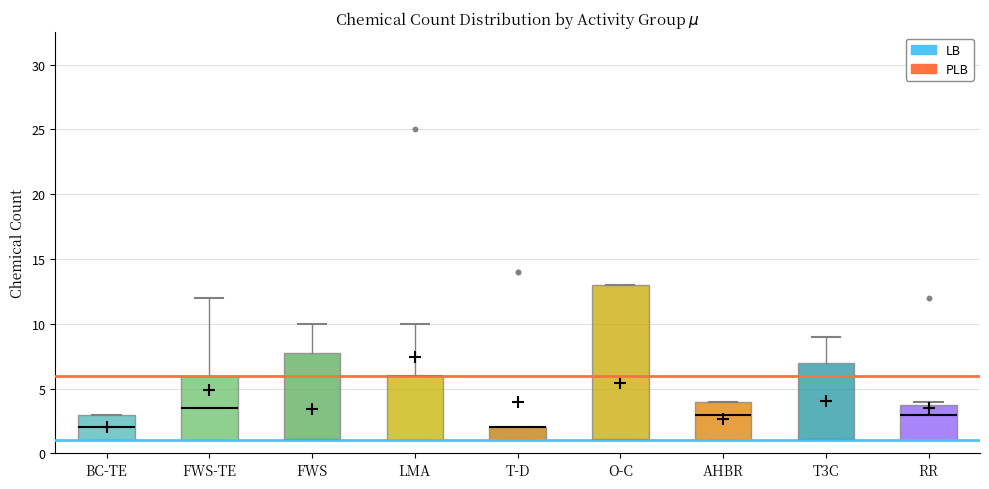

Comparing the boxes themselves (not the whiskers), which one is the tallest?

O-C